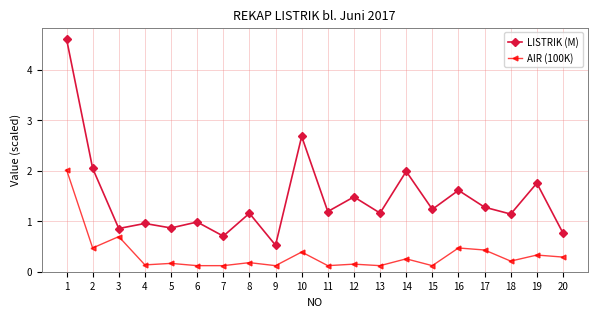

Where is the first local maximum for AIR (100K)?

3